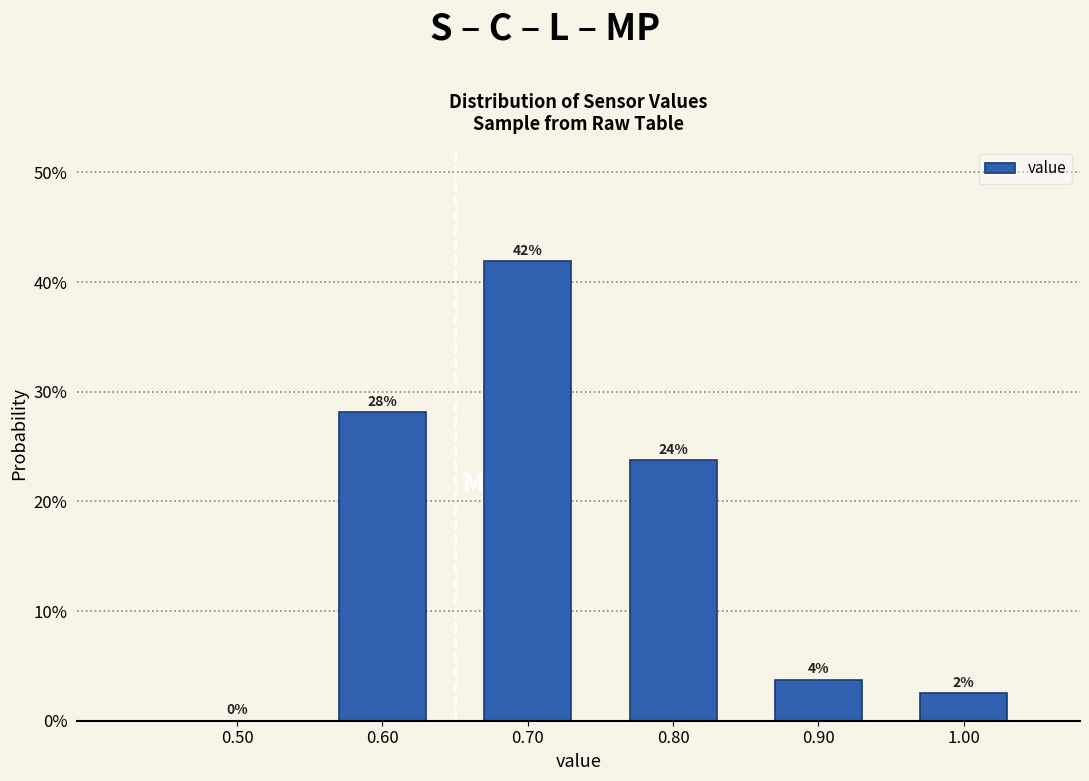

Are the bars horizontal?

No